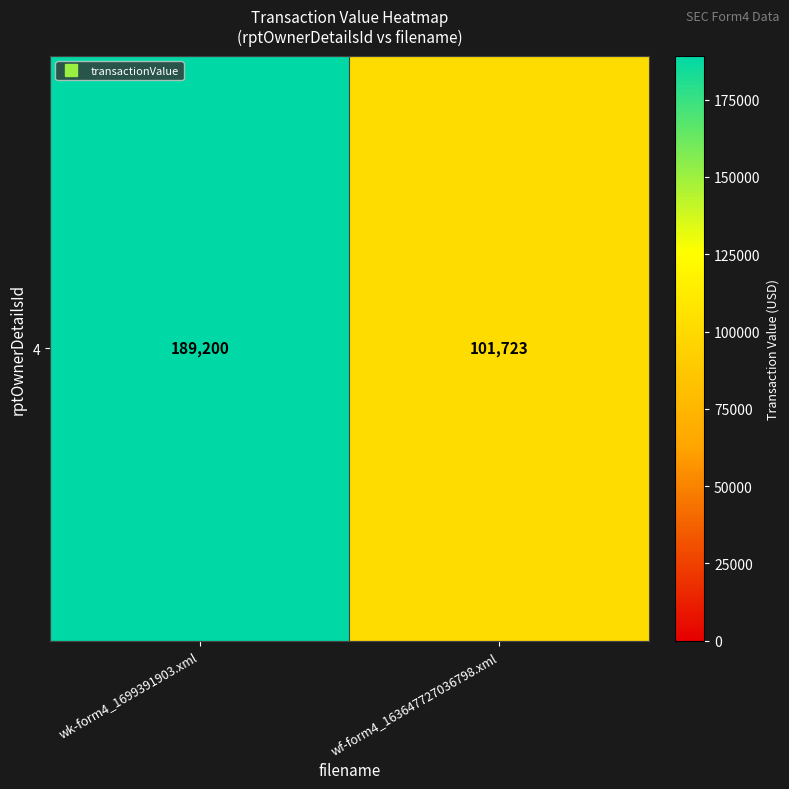

Rank the categories by value from highest to lowest.

wk-form4_1699391903.xml, wf-form4_163647727036798.xml